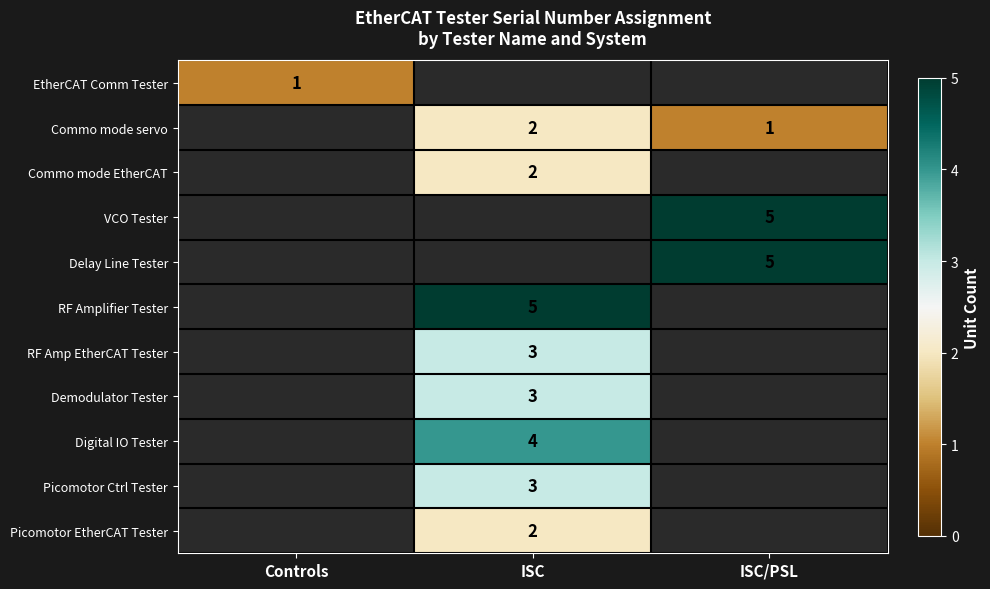

The Picomotor EtherCAT Tester series shows 2 at ISC. True or false?

True